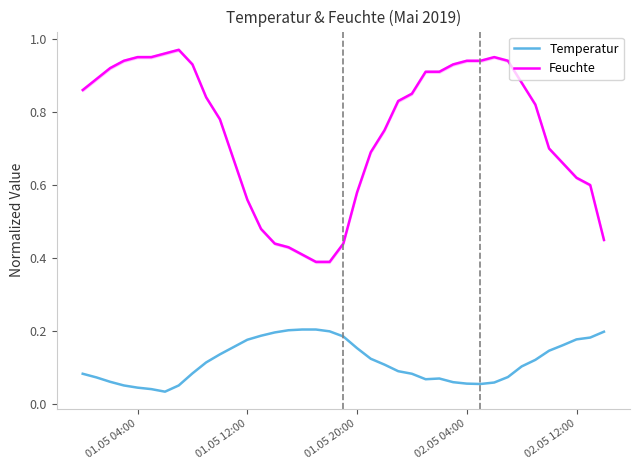

True or false: Temperatur and Feuchte intersect in this chart.

False